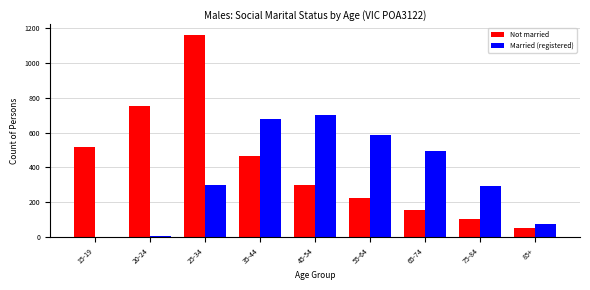

The value of Married (registered) at 15-19 is -303. True or false?

False